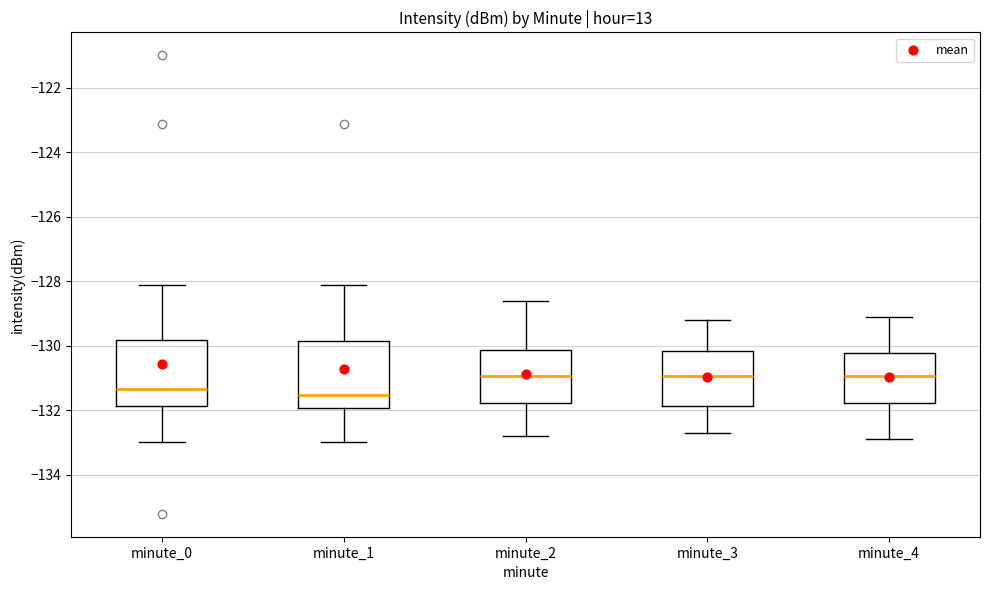

Where is the upper edge of the box for minute_1 on the y-axis? The values are not printed on the chart, so give them approximately, as read against the axis.

-129.8